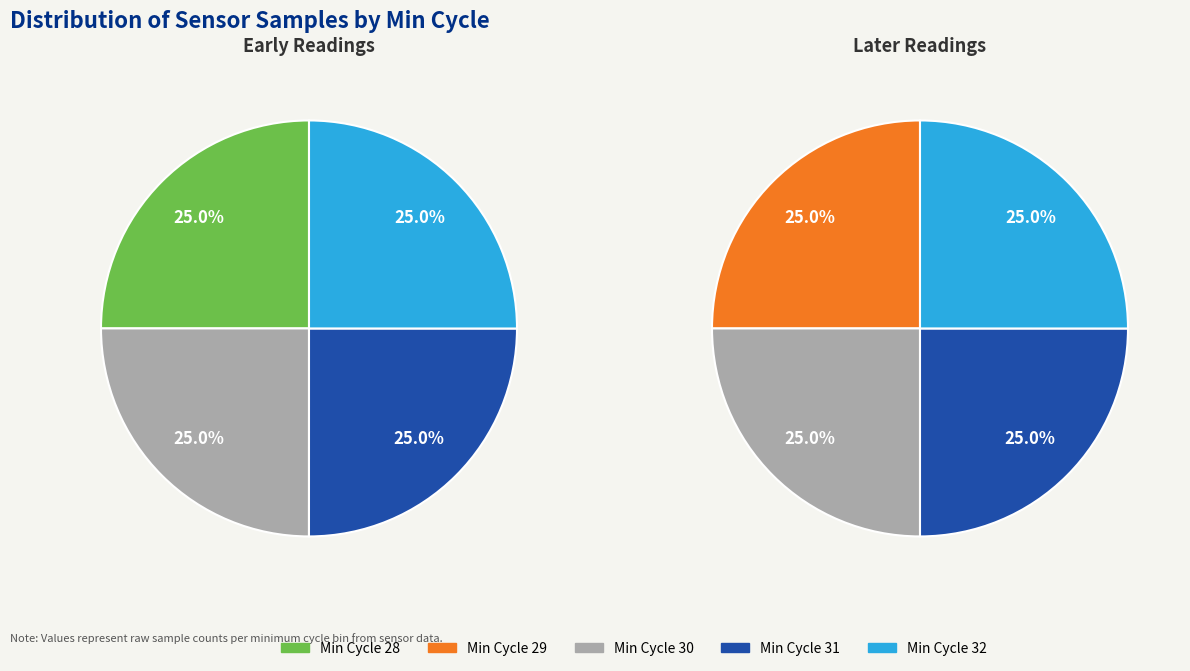

Count the number of slices in the pie.

5